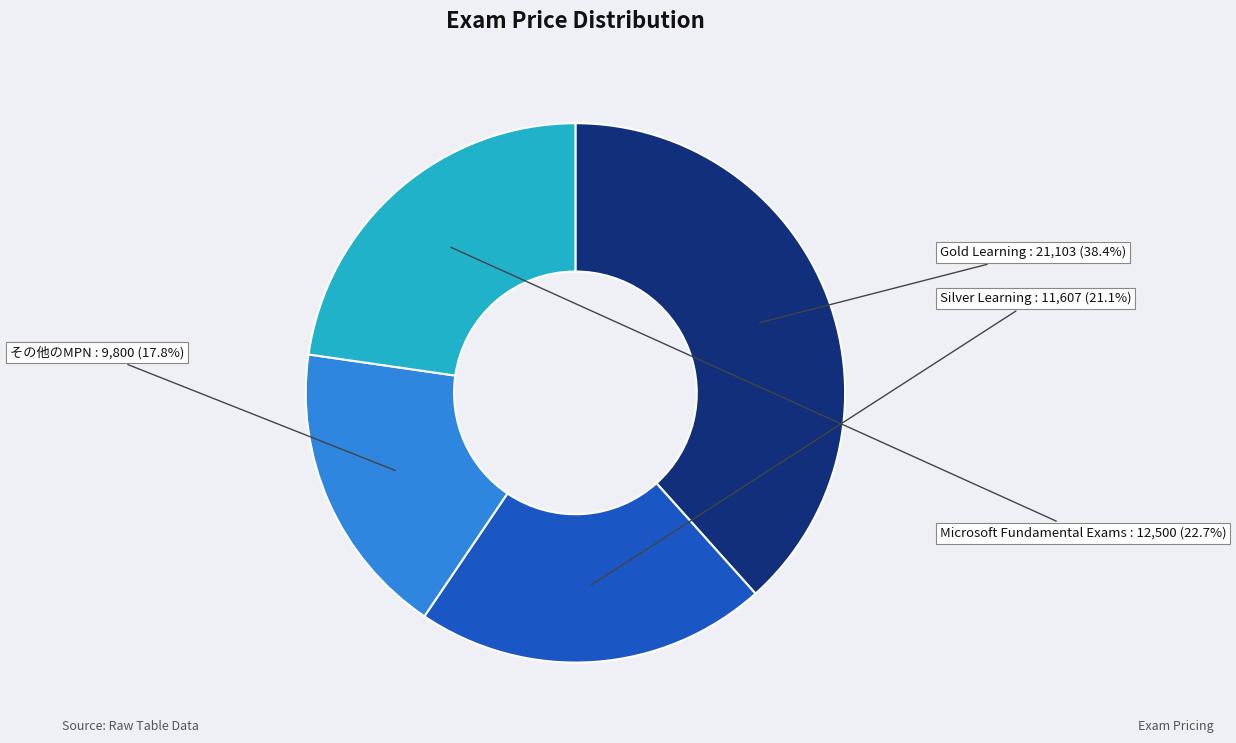

How much of the chart is everything except その他のMPN?

82.2%